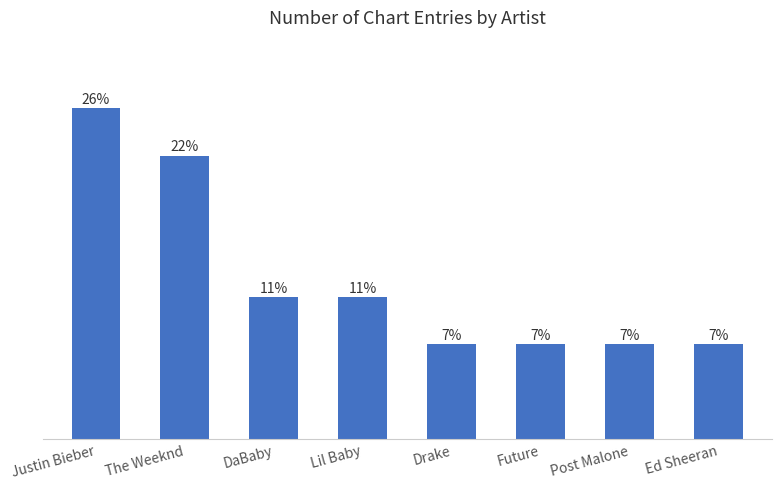

Between Drake and Lil Baby, which is larger?

Lil Baby